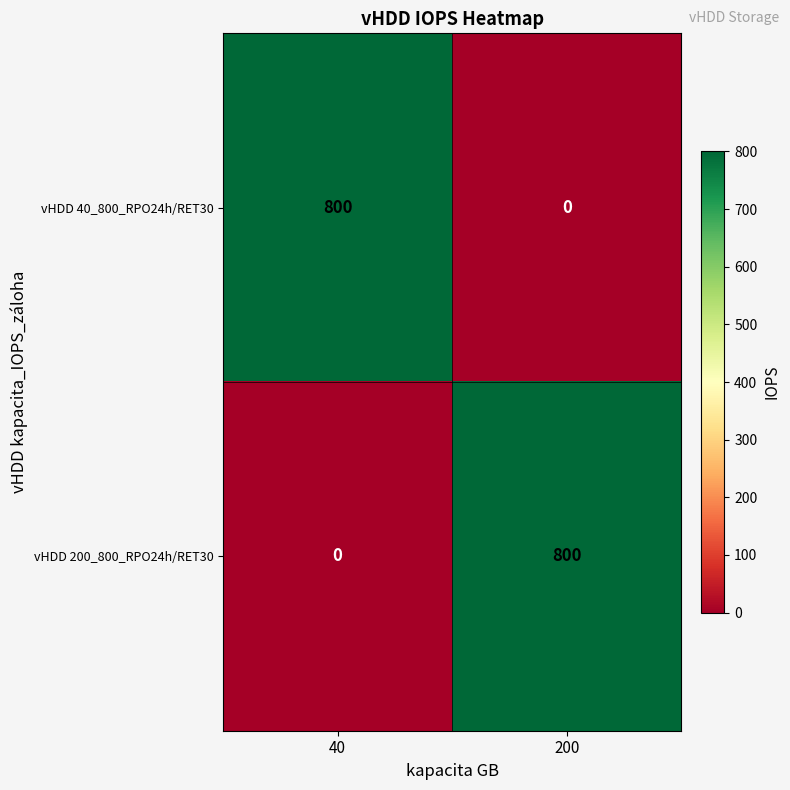

What is the total value across all series at 40?

800